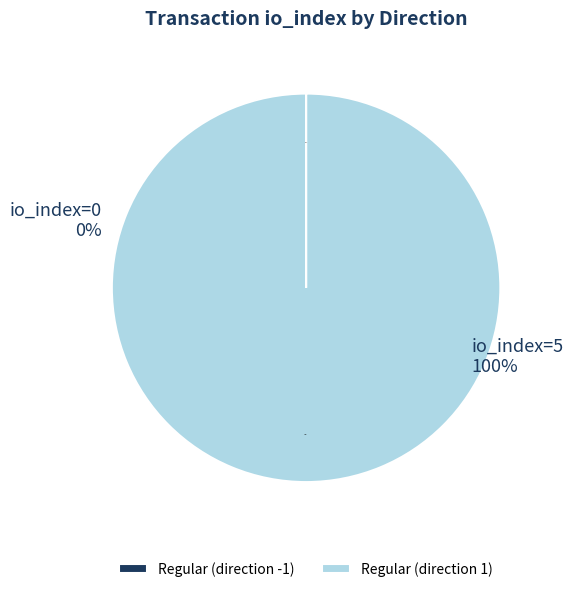

To the nearest percent, what percentage of the pie is 1?

100%